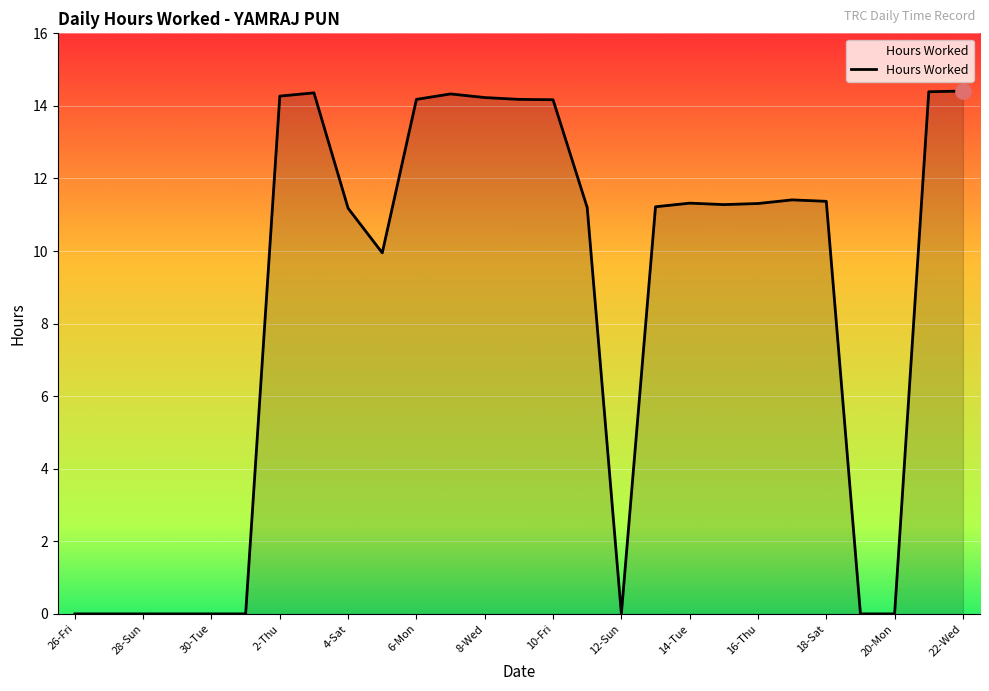

What is the greatest value displayed?

14.4